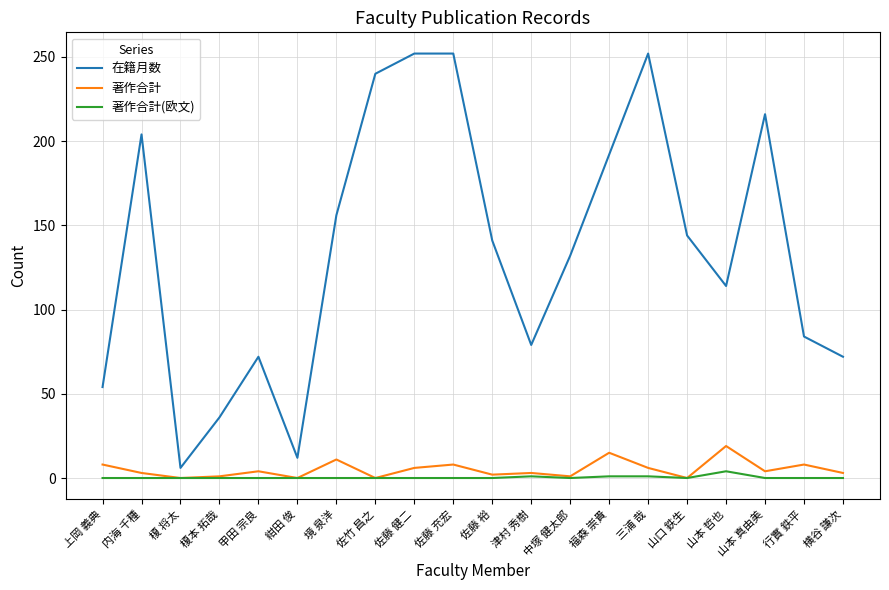

What is the sum of all 著作合計 values?

102